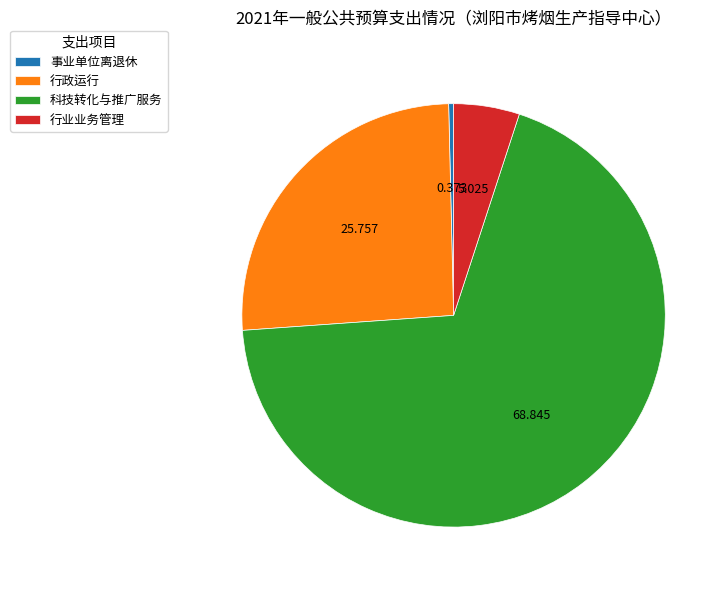

Rank the categories by value from highest to lowest.

科技转化与推广服务, 行政运行, 行业业务管理, 事业单位离退休